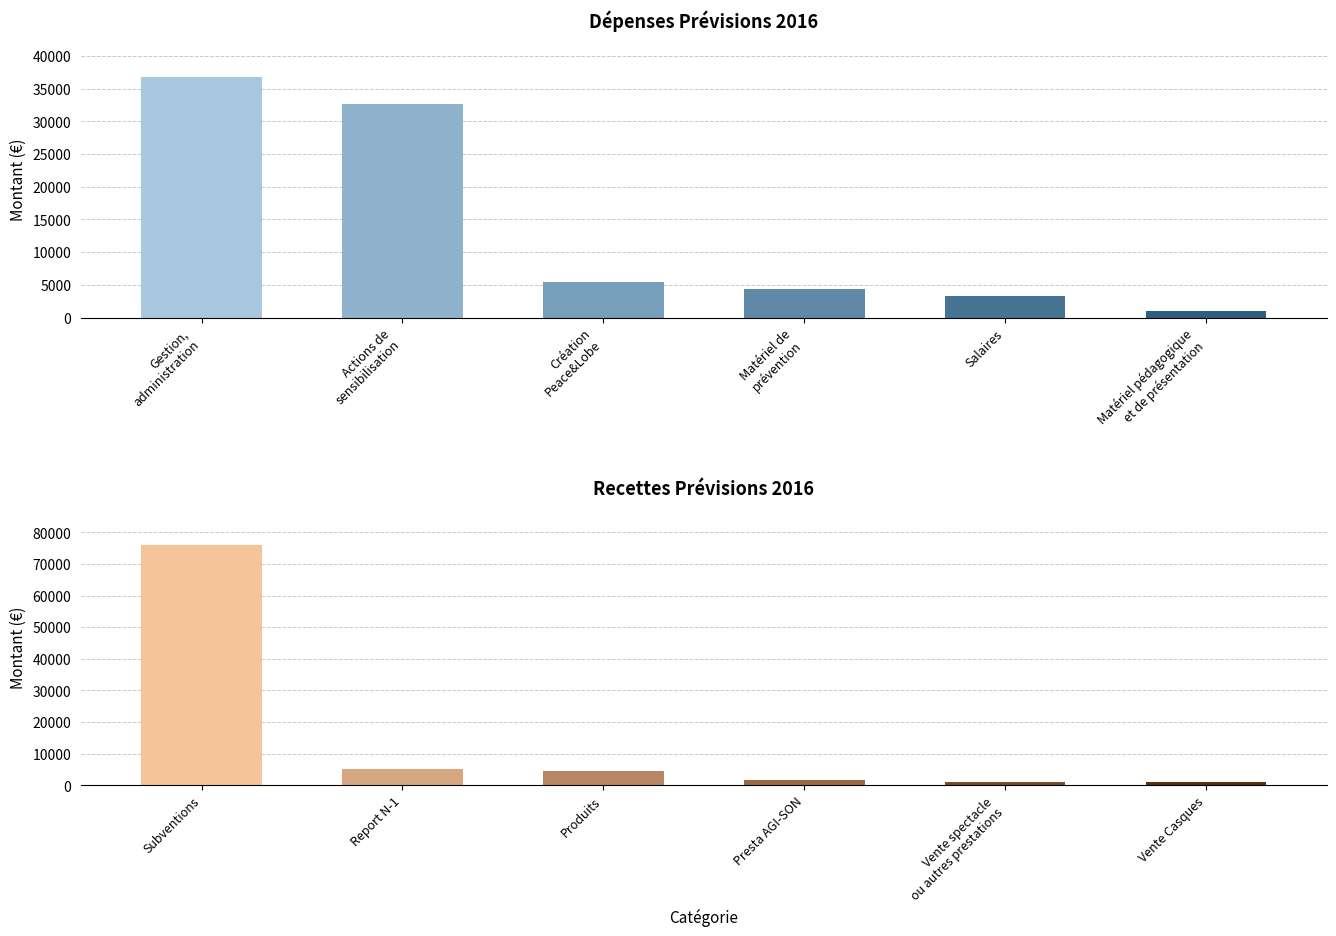

Reading left to right, list all the values displayed in this chart.

Prévisions 2016 - Dépenses: 36800	32600	5465	4407	3350	1050
Prévisions 2016 - Recettes: 76072	5072	4650	1600	1050	1000